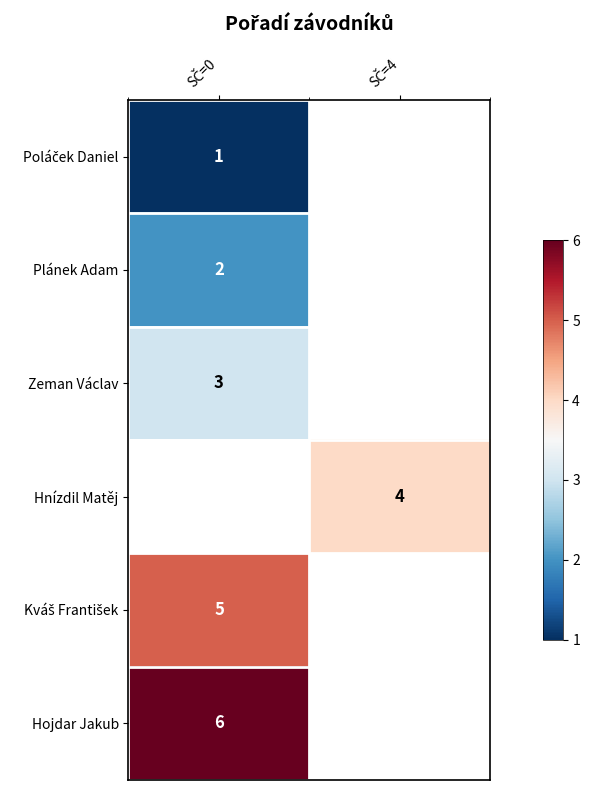

Count the number of categories in the chart.

2